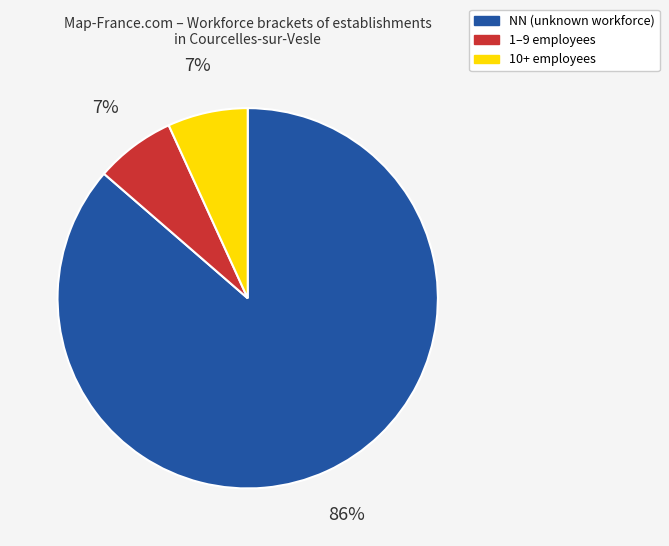

Is there a majority slice in this chart?

Yes